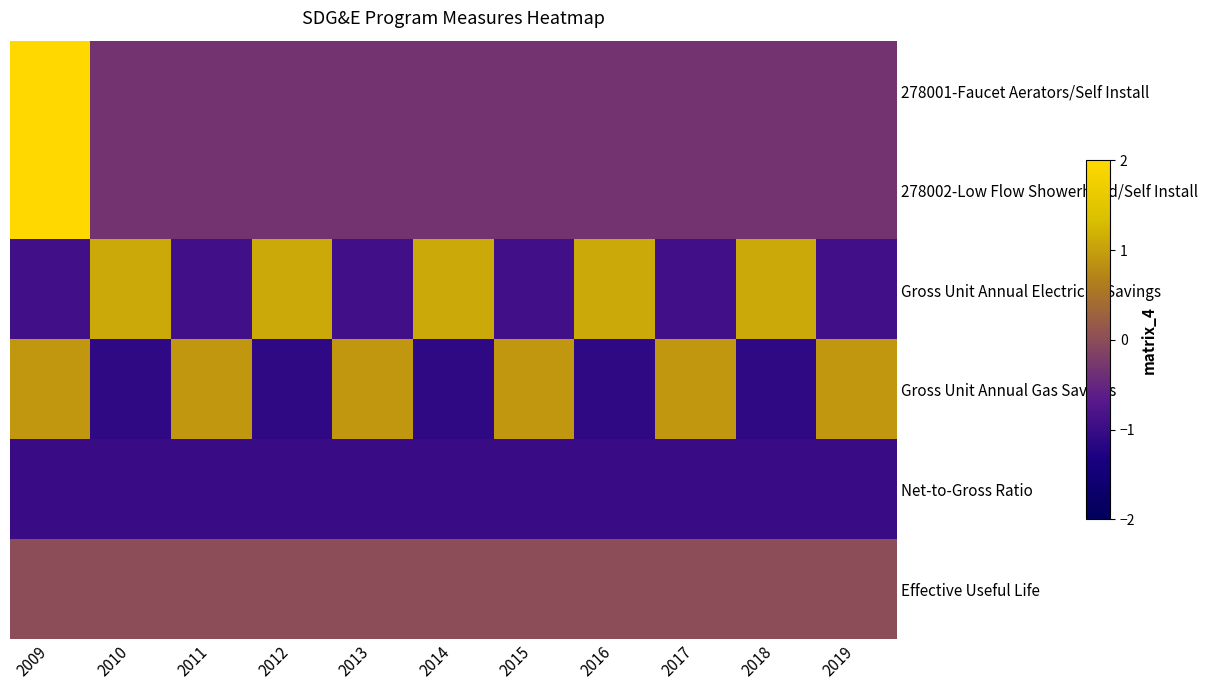

List the series in order of their peak value, lowest first.

Net-to-Gross Ratio, Effective Useful Life, Gross Unit Annual Gas Savings, Gross Unit Annual Electricity Savings, 278001-Faucet Aerators/Self Install, 278002-Low Flow Showerhead/Self Install